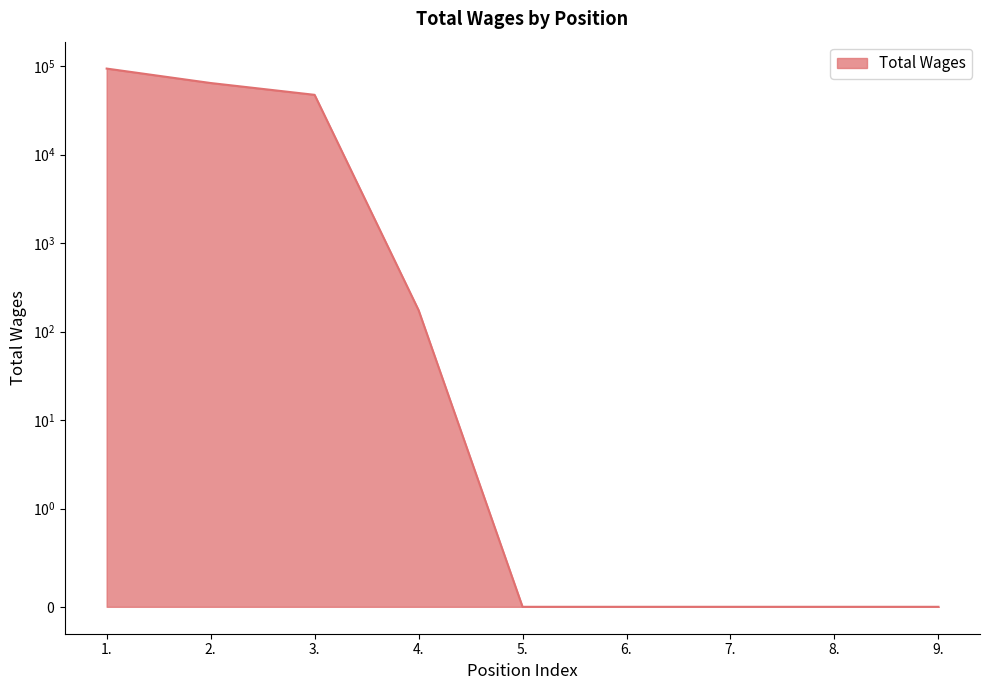

Which label corresponds to the smallest value in the chart?

5.